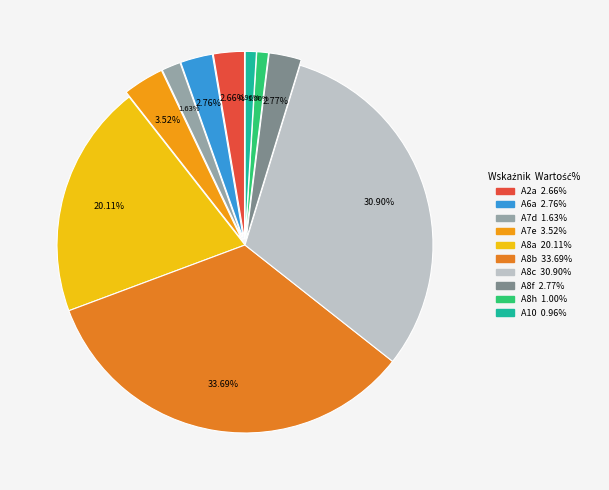

Does A7e represent more than half of the total?

No